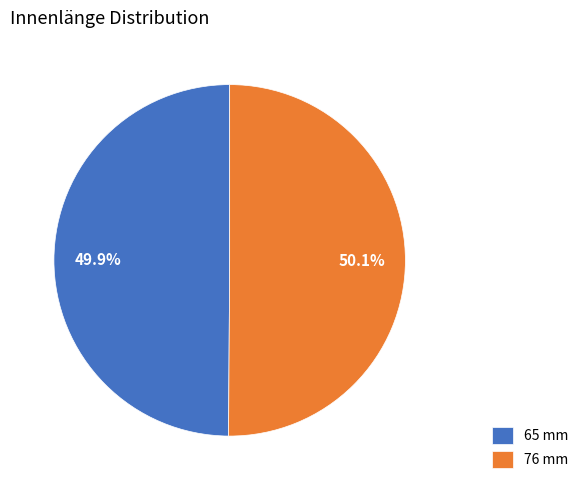

What percentage is the 65 mm slice, to the nearest percent?

50%